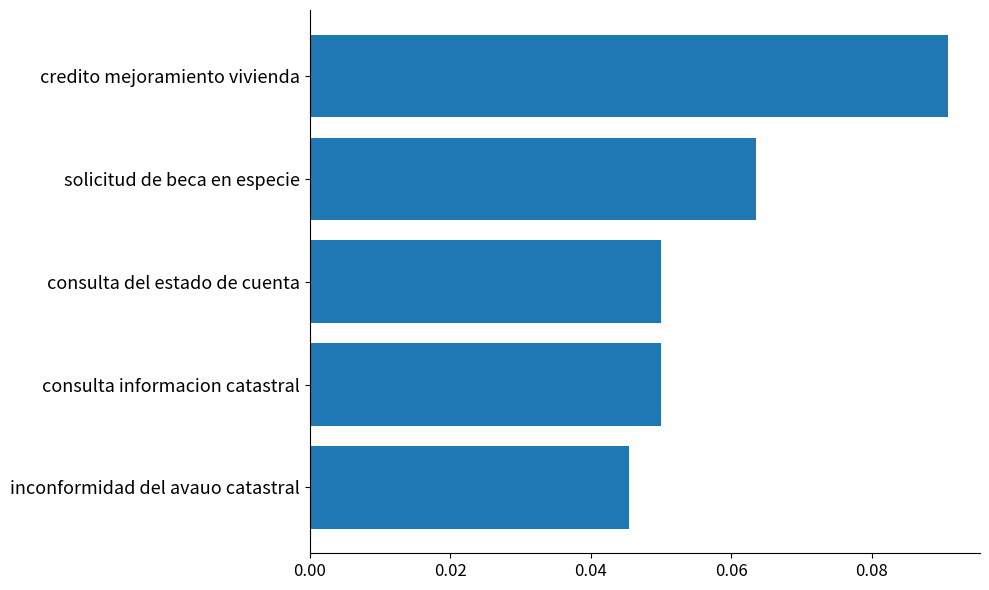

Which category has the highest value across all series?

credito mejoramiento vivienda